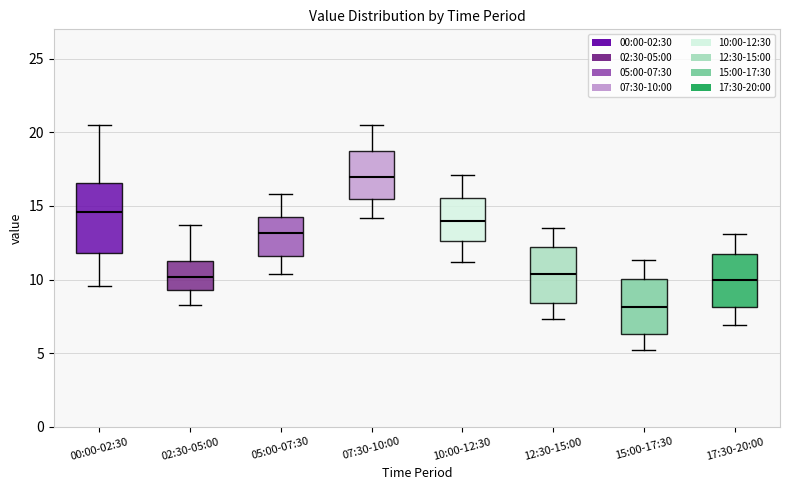

Where is the upper edge of the box for 02:30-05:00 on the y-axis? The values are not printed on the chart, so give them approximately, as read against the axis.

11.5